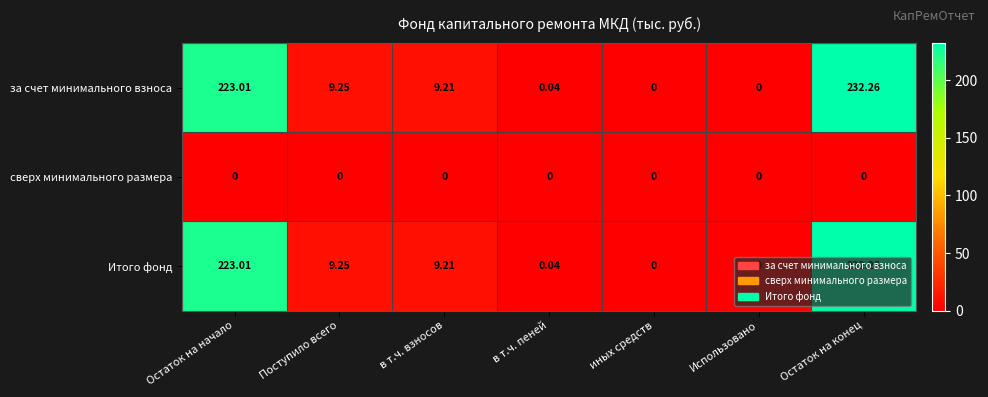

At which label is за счет минимального взноса closest to 116?

Поступило всего